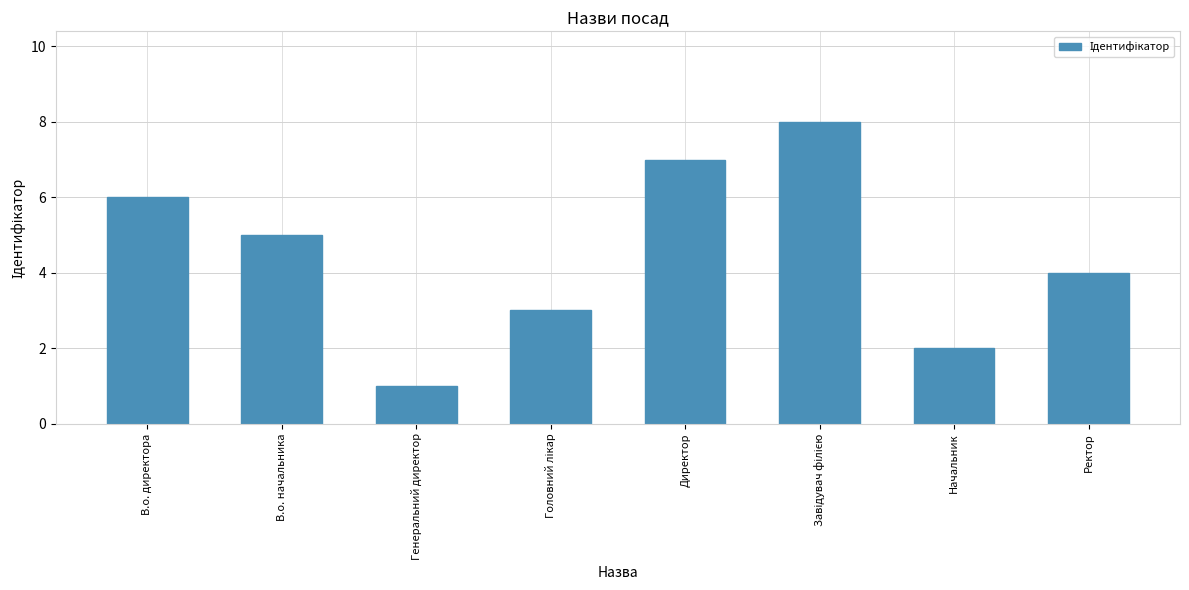

Is it true that the value at Начальник is 0?

False